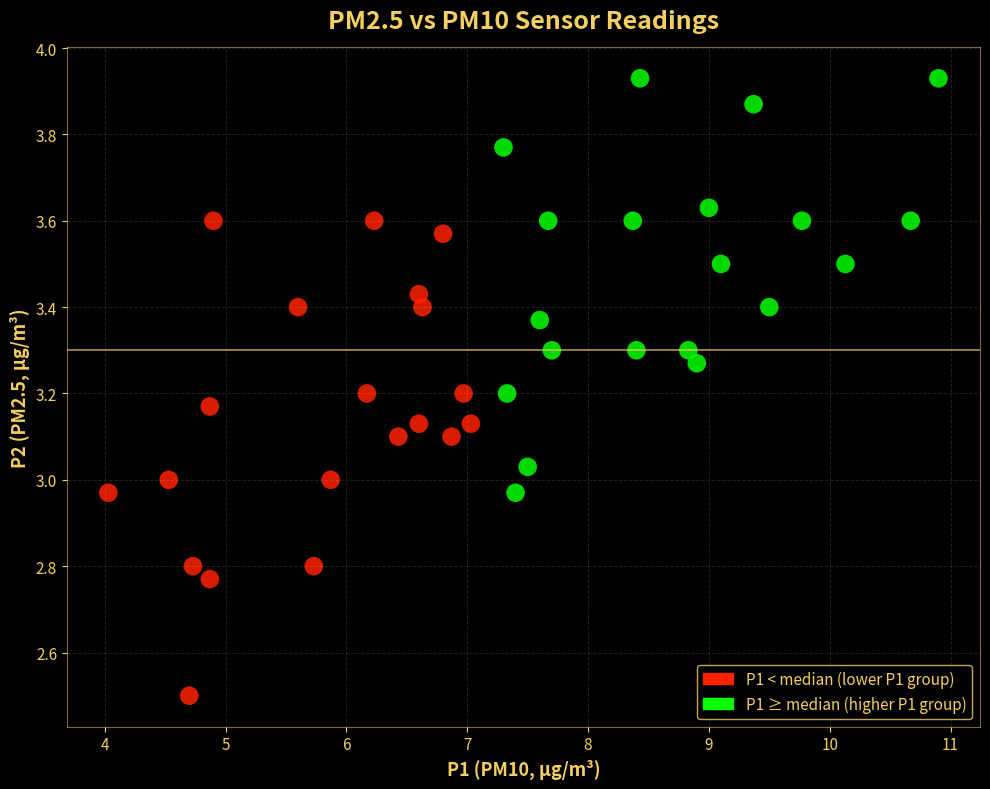

Which series contains the lowest Y value?

P1 < median (lower P1 group)